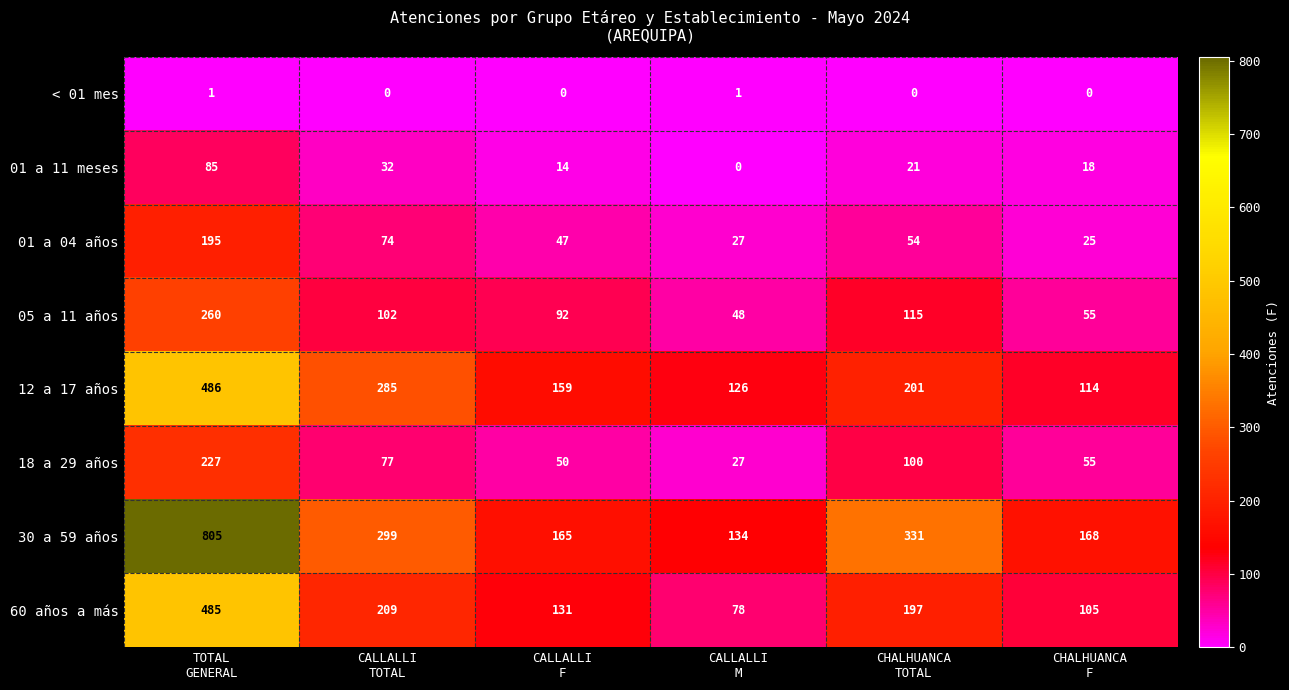

What is the lowest value of the 01 a 04 años series?

25